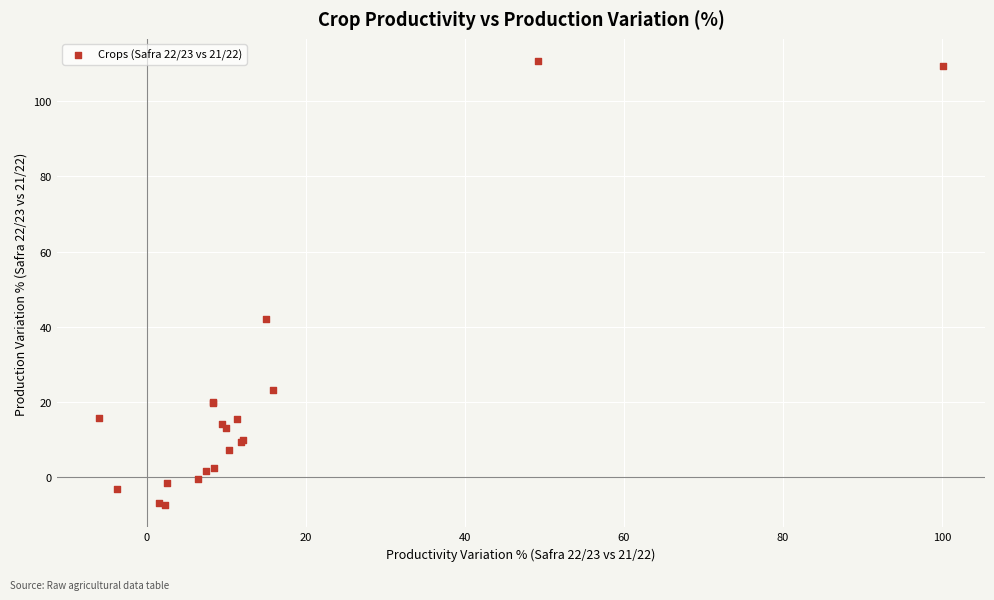

What Y value in the scatter plot is closest to 51?

42.0